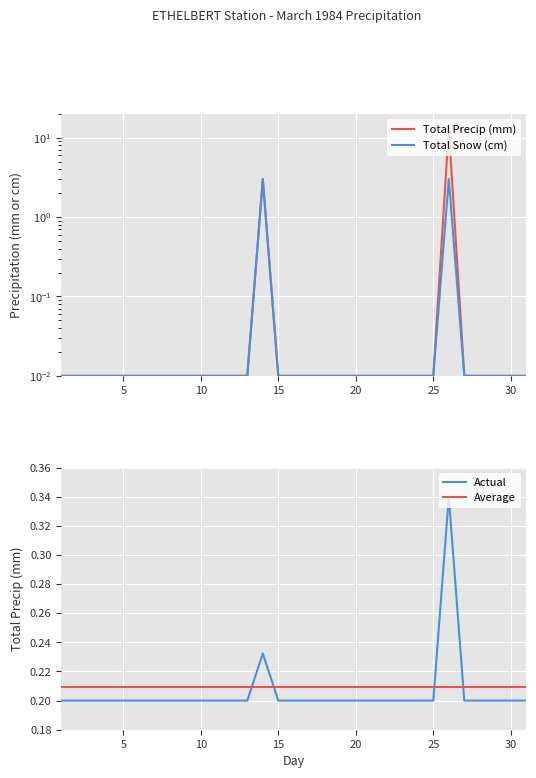

What is the spread (max minus min) of values at 03?

0.2